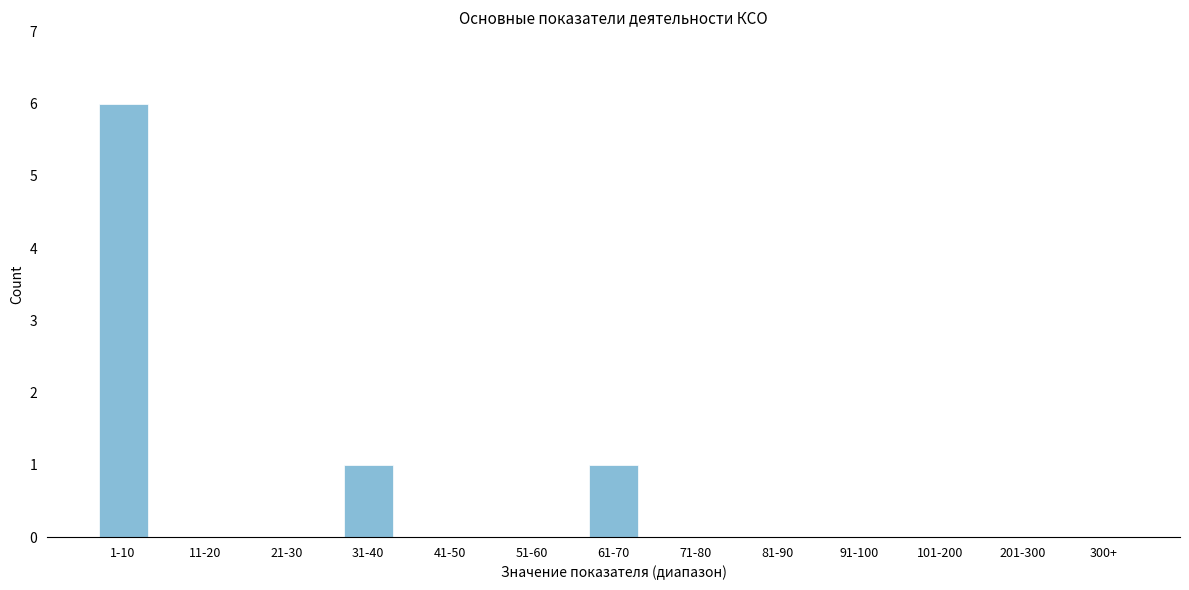

Reading right to left, list all the values displayed in this chart.

300+=0	201-300=0	101-200=0	91-100=0	81-90=0	71-80=0	61-70=1	51-60=0	41-50=0	31-40=1	21-30=0	11-20=0	1-10=6